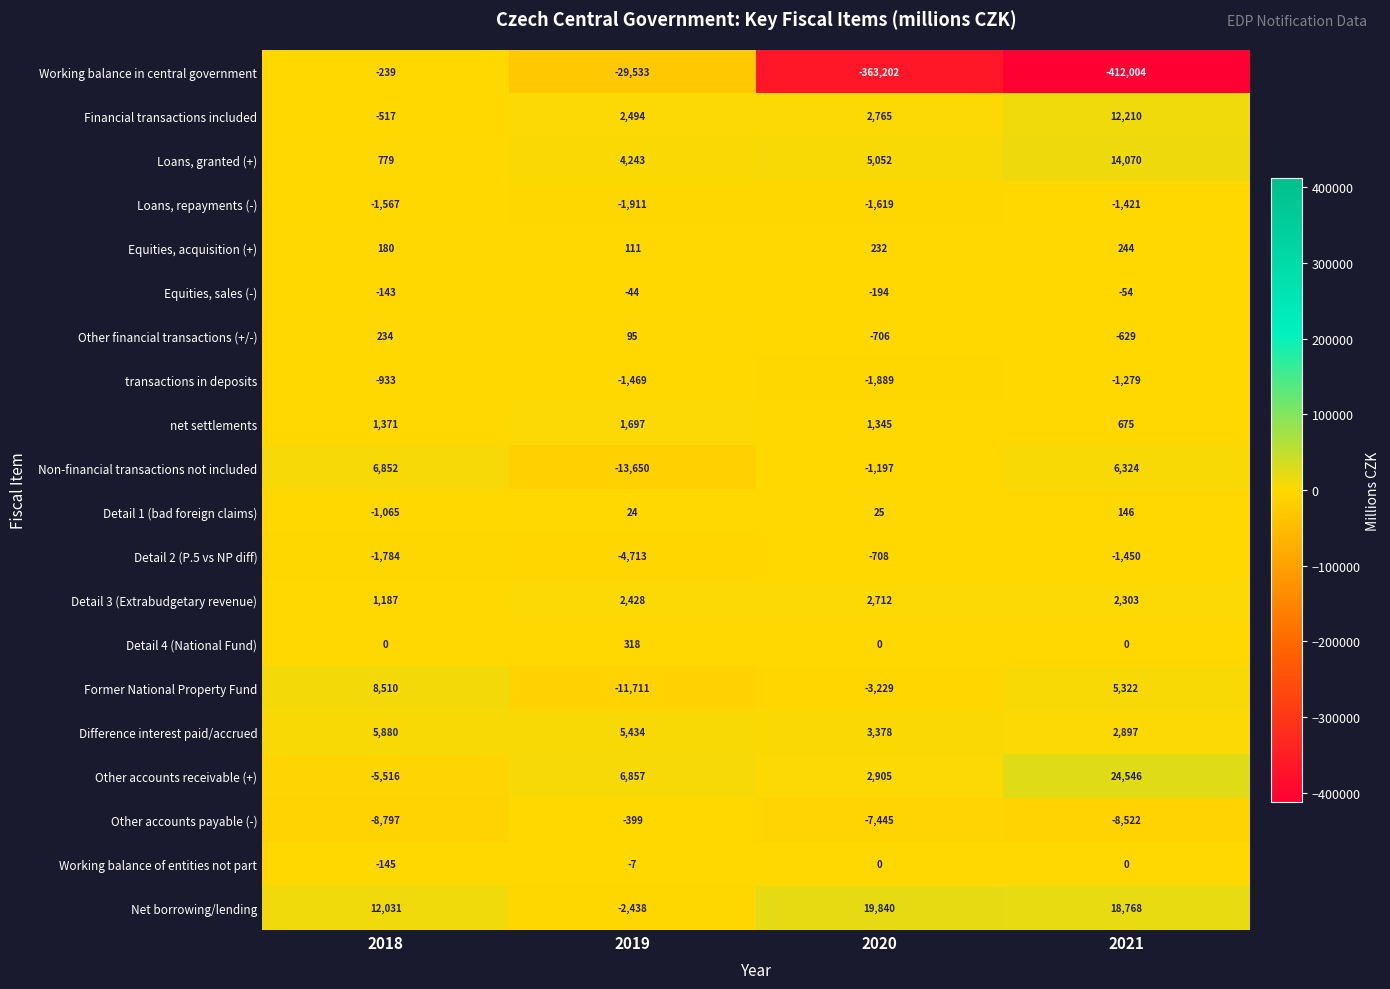

Where is Equities, sales (-) nearest to the value -119?

2018